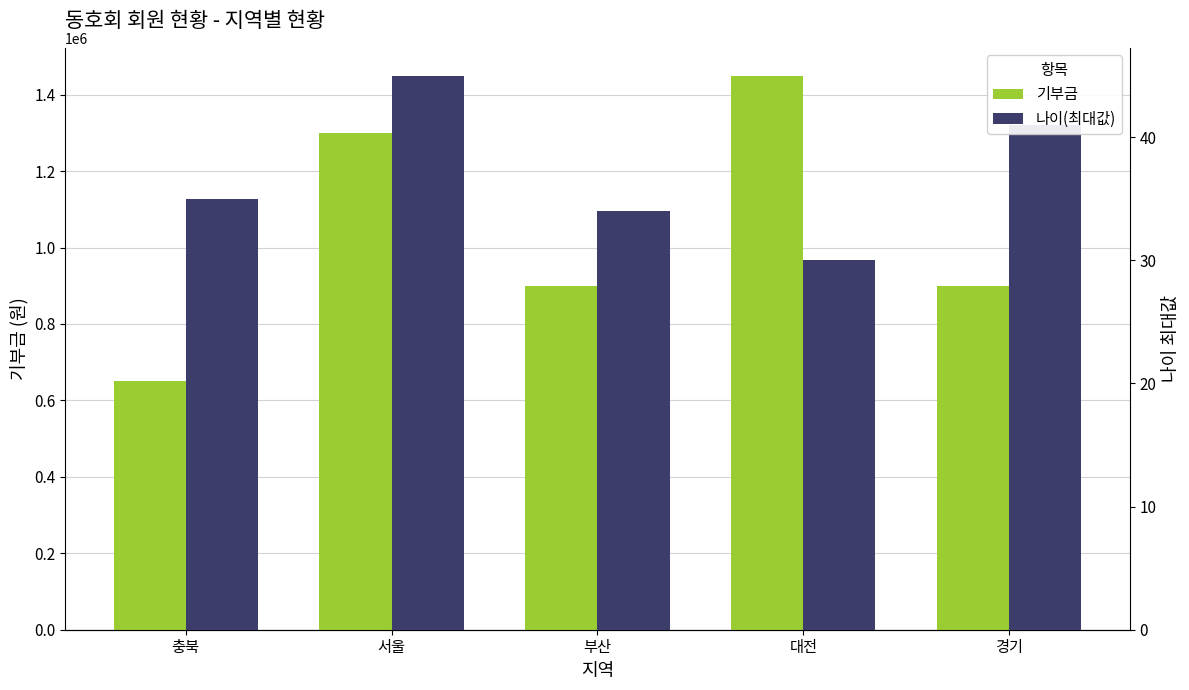

What is the sum of all 나이(최대값) values?

185